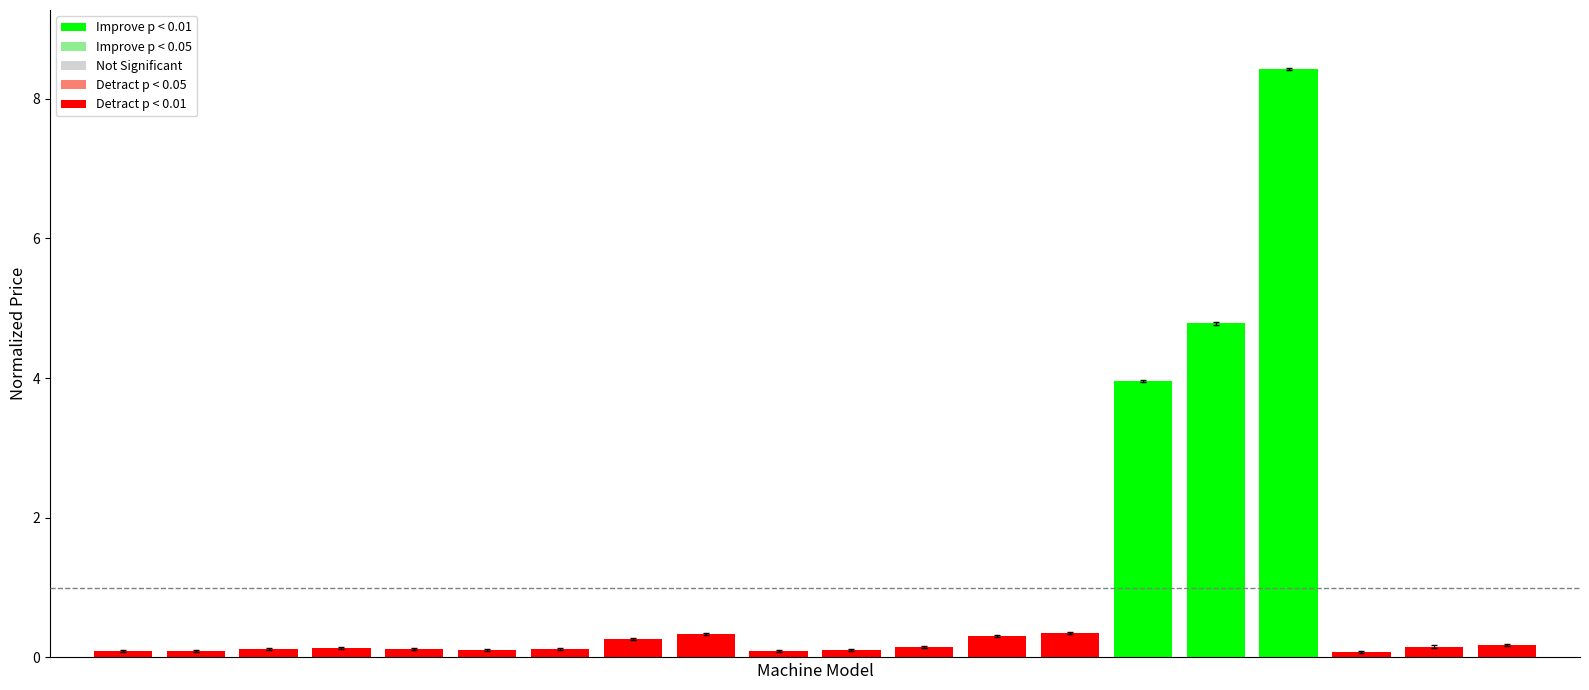

What is the maximum value shown in the chart?

8.4